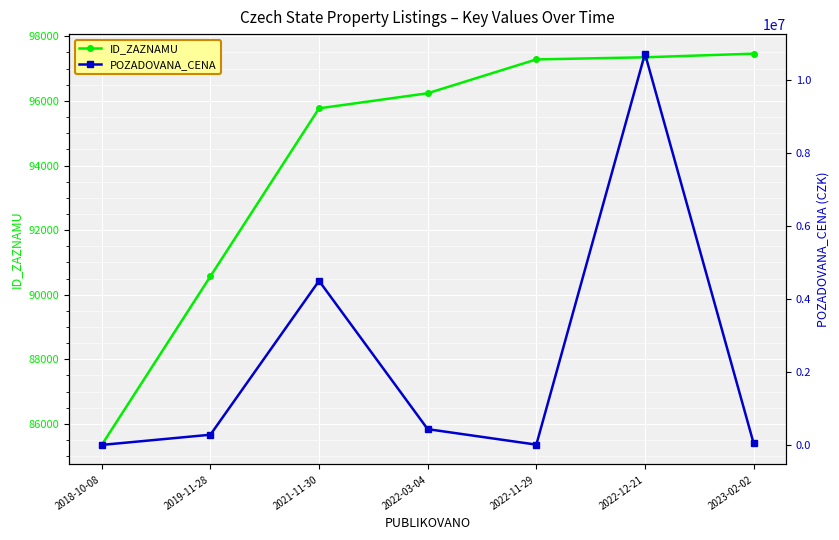

Reading left to right, transcribe all the data shown in this chart.

ID_ZAZNAMU: 2018-10-08=85347	2019-11-28=90567	2021-11-30=95770	2022-03-04=96237	2022-11-29=97285	2022-12-21=97351	2023-02-02=97463
POZADOVANA_CENA: 2018-10-08=0	2019-11-28=280000	2021-11-30=4500000	2022-03-04=432690	2022-11-29=7850	2022-12-21=10730000	2023-02-02=44000